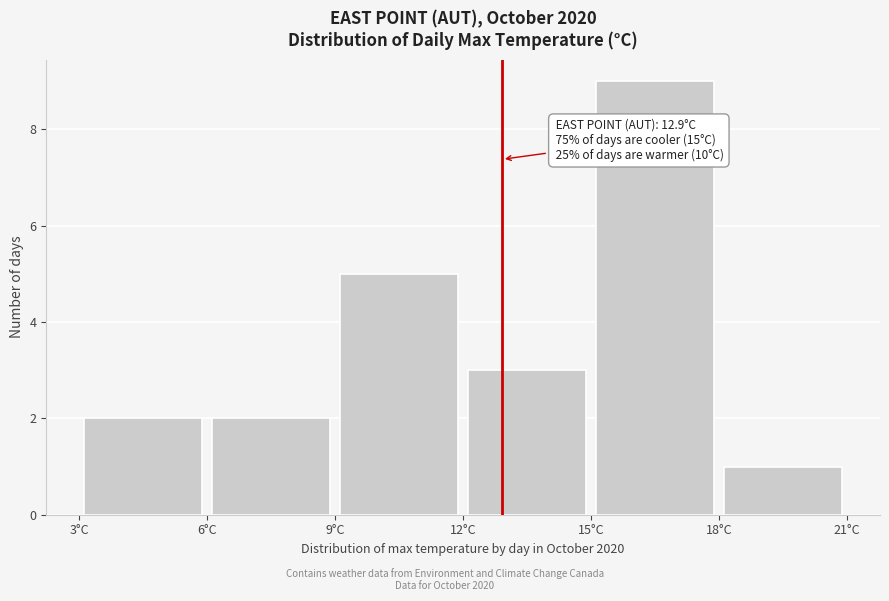

Over which range of the x-axis is the bar tallest?

15 to 18